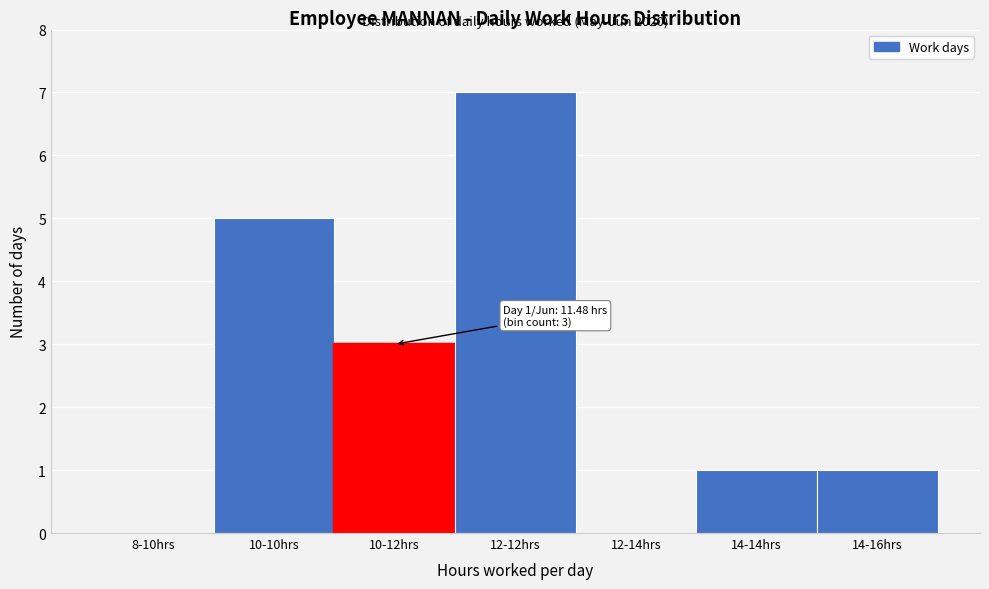

Reading left to right, transcribe all the data shown in this chart.

8-10hrs=0	10-10hrs=5	10-12hrs=3	12-12hrs=7	12-14hrs=0	14-14hrs=1	14-16hrs=1